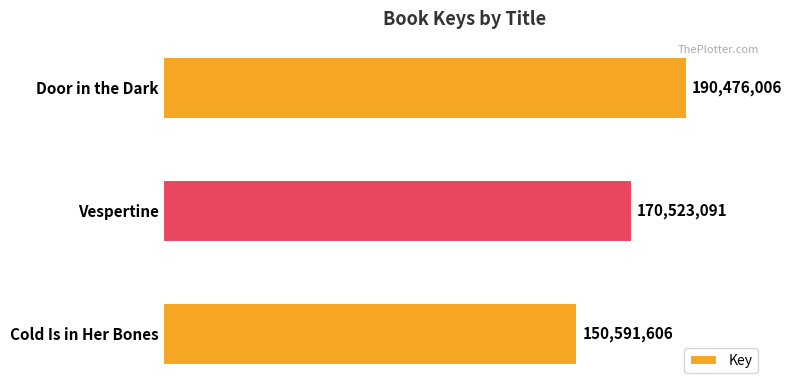

Does the chart contain any negative values?

No